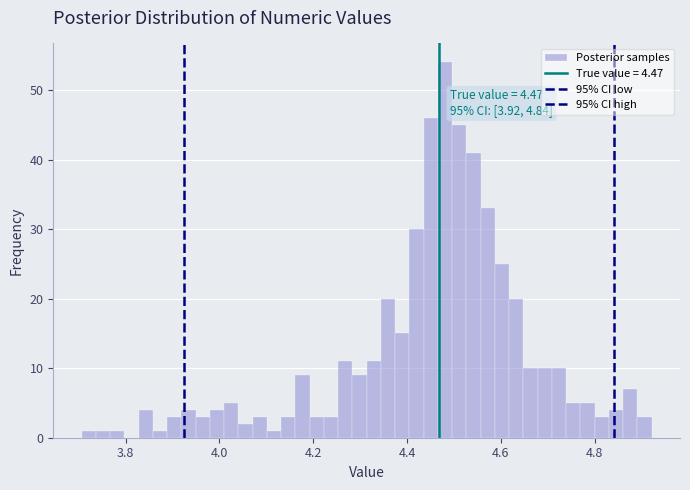

Around what value on the x-axis is the tallest bar? Give the approximate position of its centre, as read against the axis.

4.48